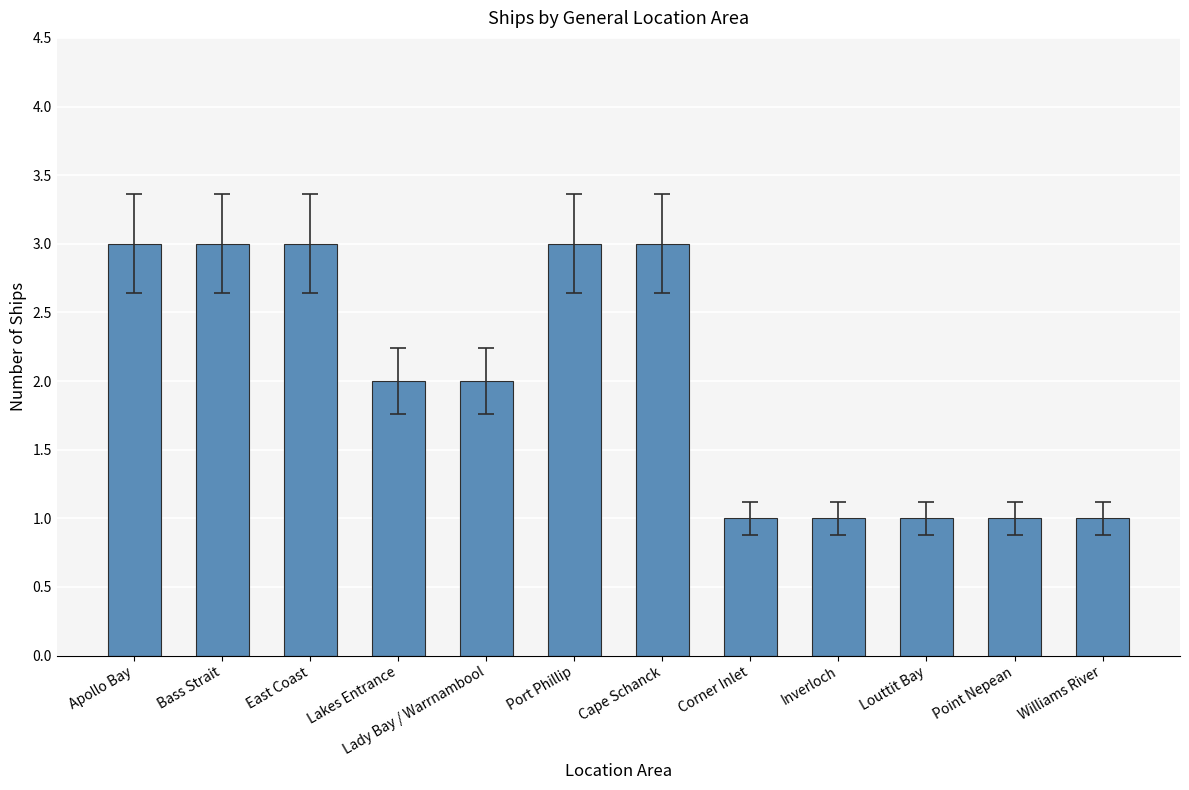

What is the minimum value shown in the chart?

1